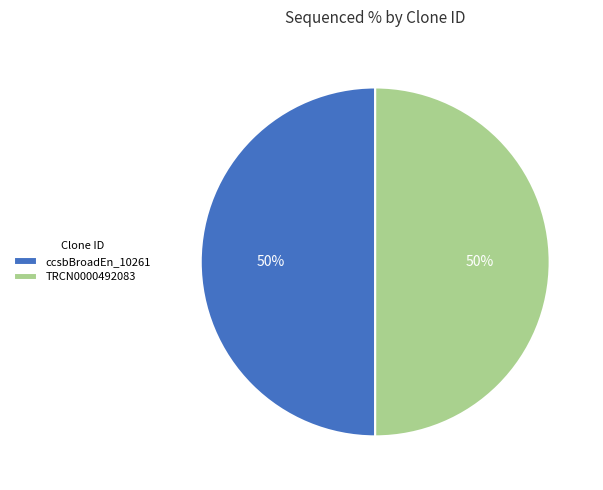

What is the ratio of the value at TRCN0000492083 to the value at ccsbBroadEn_10261?

1.0